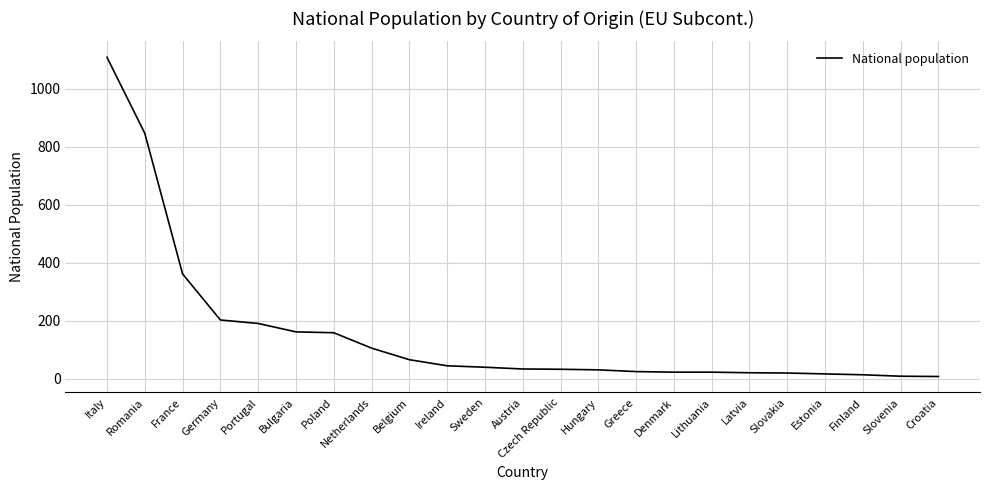

The chart shows a value of 846 at Romania. True or false?

True